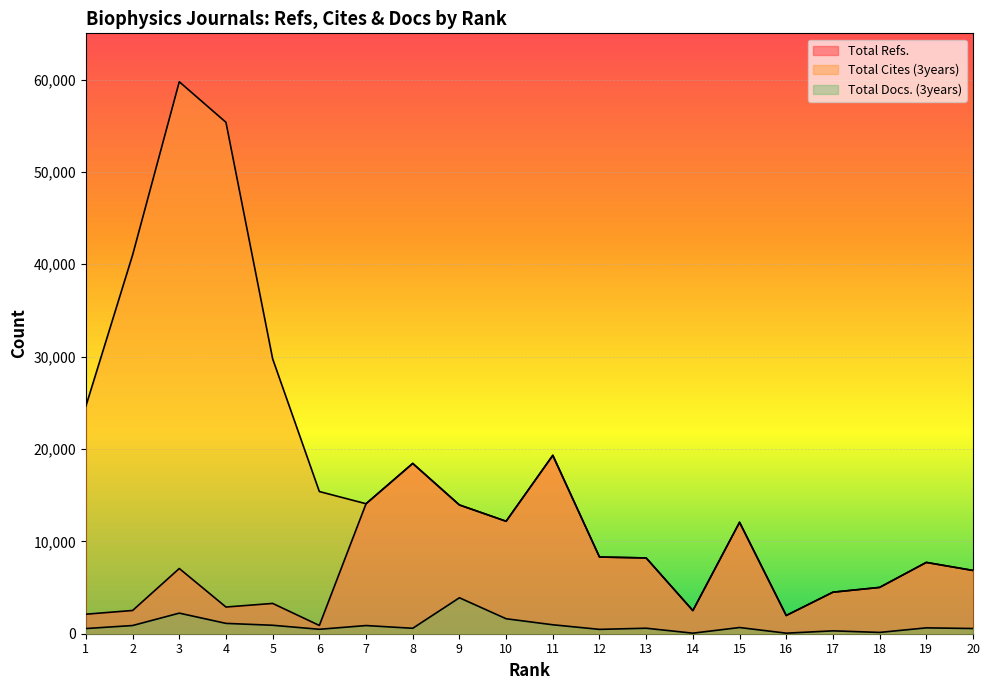

Where is Total Refs. nearest to the value 10103?

12